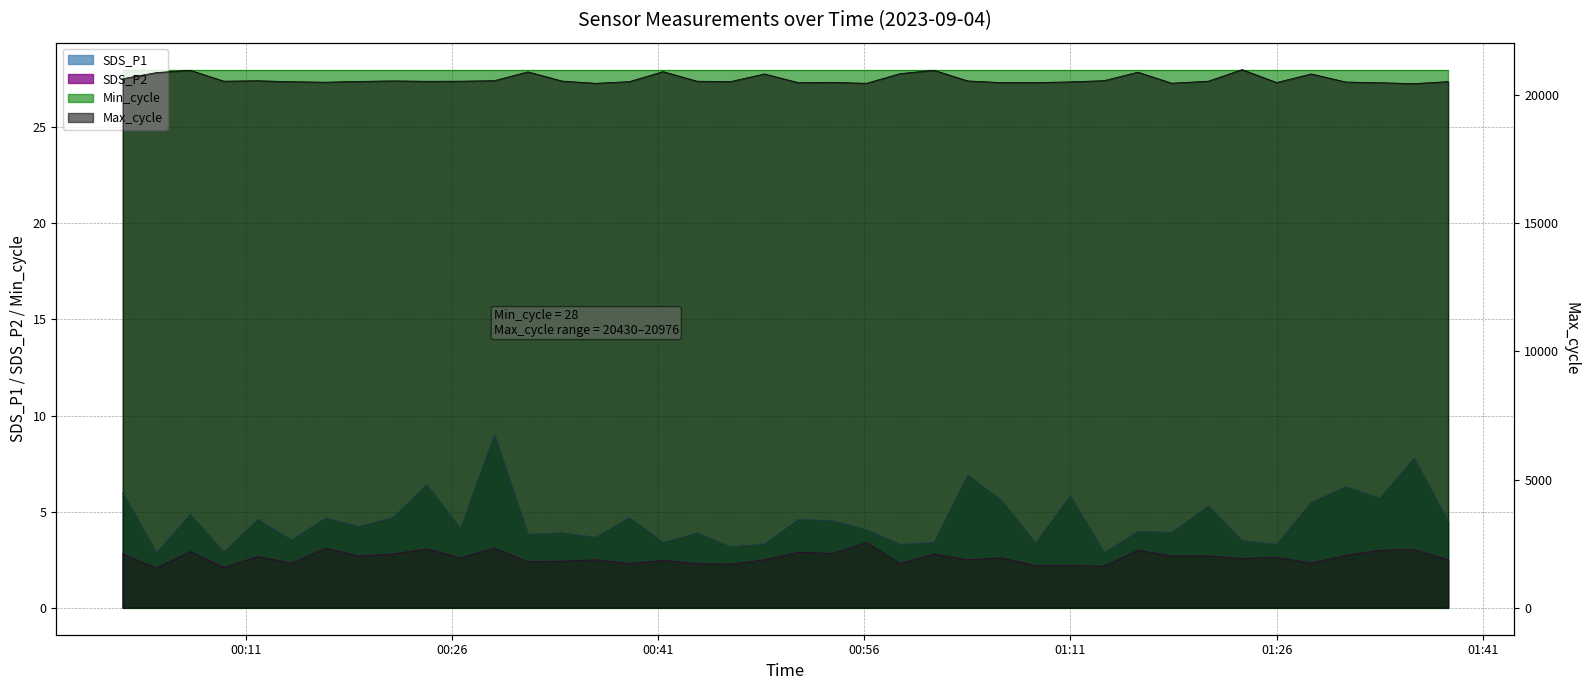

What is the sum of the SDS_P1 values at 2023/09/04 00:58:36 and 2023/09/04 00:38:54?

8.0